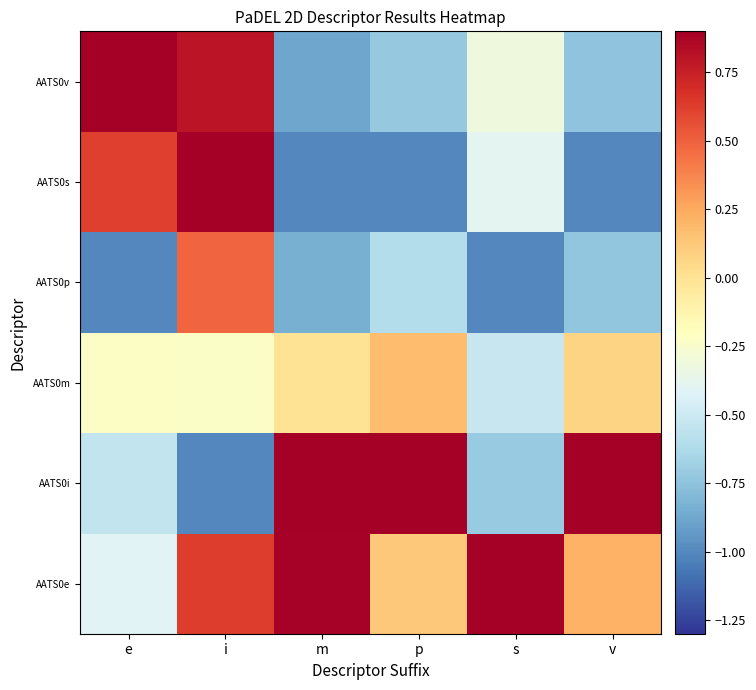

Reading left to right, extract all data points from this chart.

AATS0e: e=-0.4	i=0.6	m=0.9	p=0.1	s=1.0	v=0.2
AATS0i: e=-0.5	i=-1.0	m=1.0	p=1.0	s=-0.7	v=1.0
AATS0m: e=-0.2	i=-0.2	m=-0.0	p=0.2	s=-0.5	v=0.1
AATS0p: e=-1.0	i=0.5	m=-0.8	p=-0.6	s=-1.0	v=-0.7
AATS0s: e=0.6	i=1.0	m=-1.0	p=-1.0	s=-0.4	v=-1.0
AATS0v: e=1.0	i=0.8	m=-0.9	p=-0.7	s=-0.3	v=-0.7